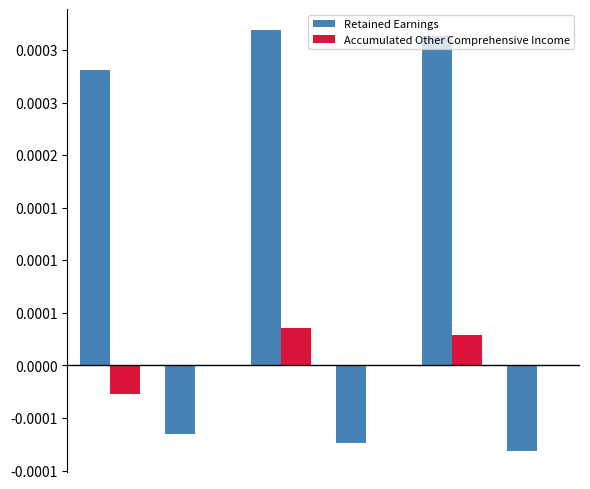

Are the bars grouped side by side (vs. stacked)?

Yes